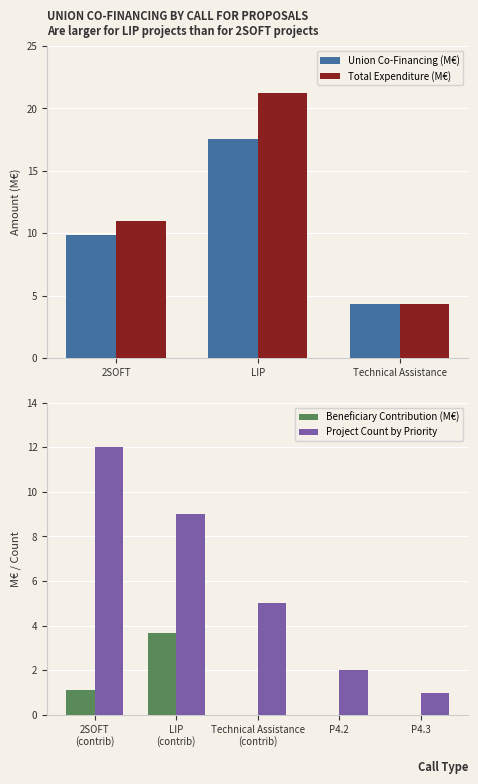

Read the Total Expenditure (M€) value at Technical Assistance.

4.4